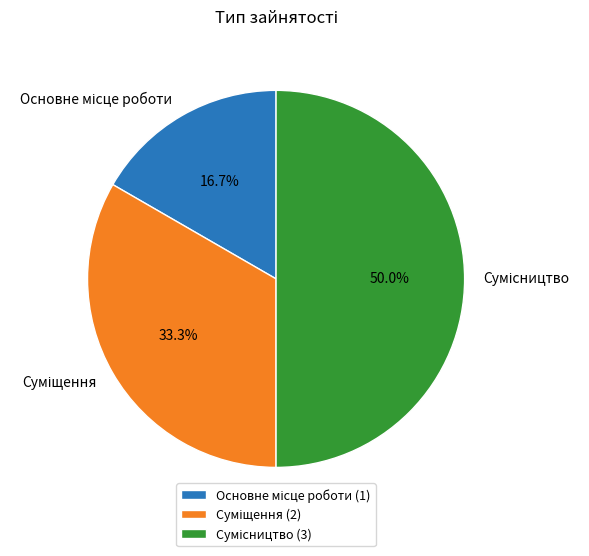

How many slices are in this pie chart?

3